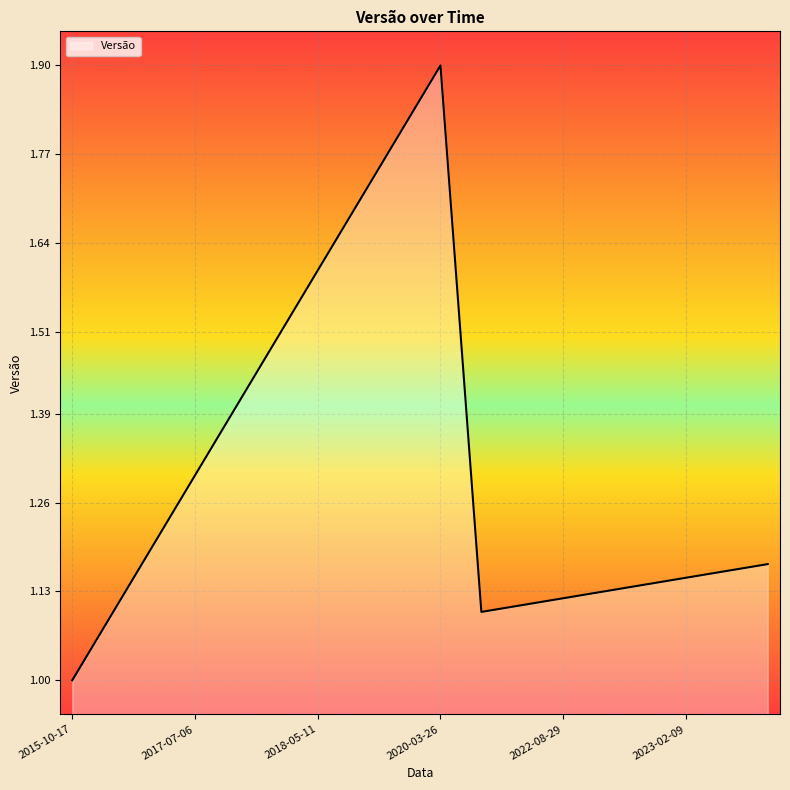

What is the difference between the maximum and minimum values?

0.9